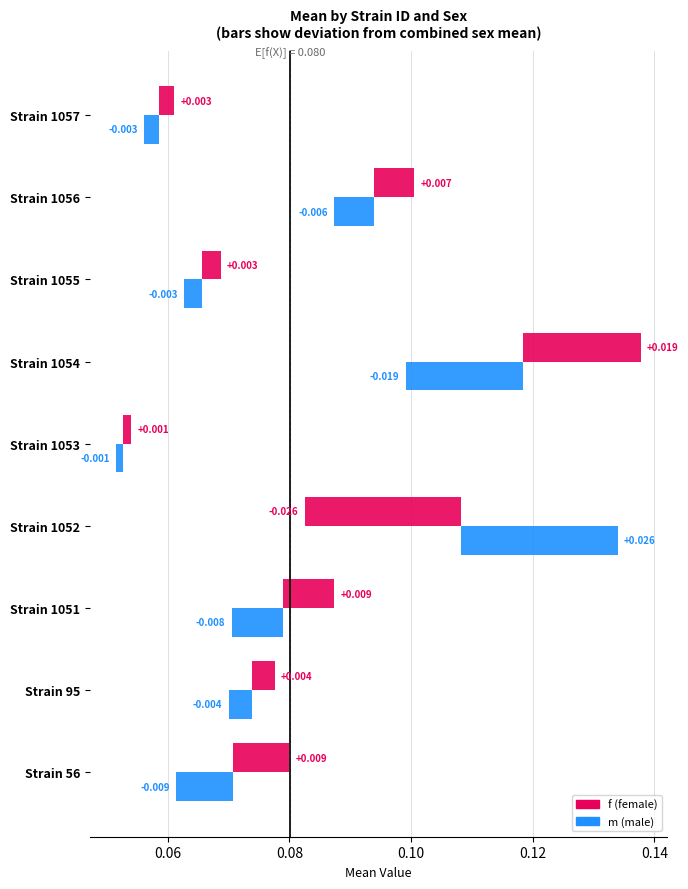

How many data points in m are less than 0?

8